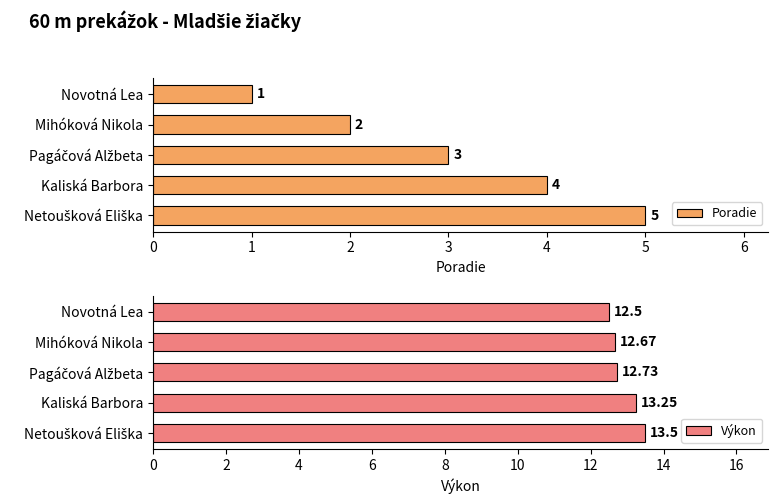

The Poradie series shows 1 at Novotná Lea. True or false?

True